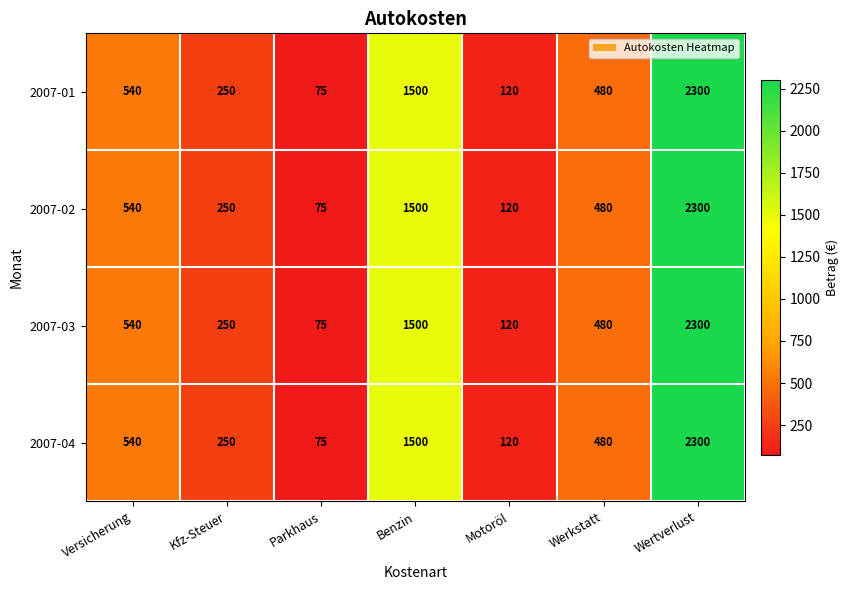

How many values in the 2007-03 series are below 480?

3